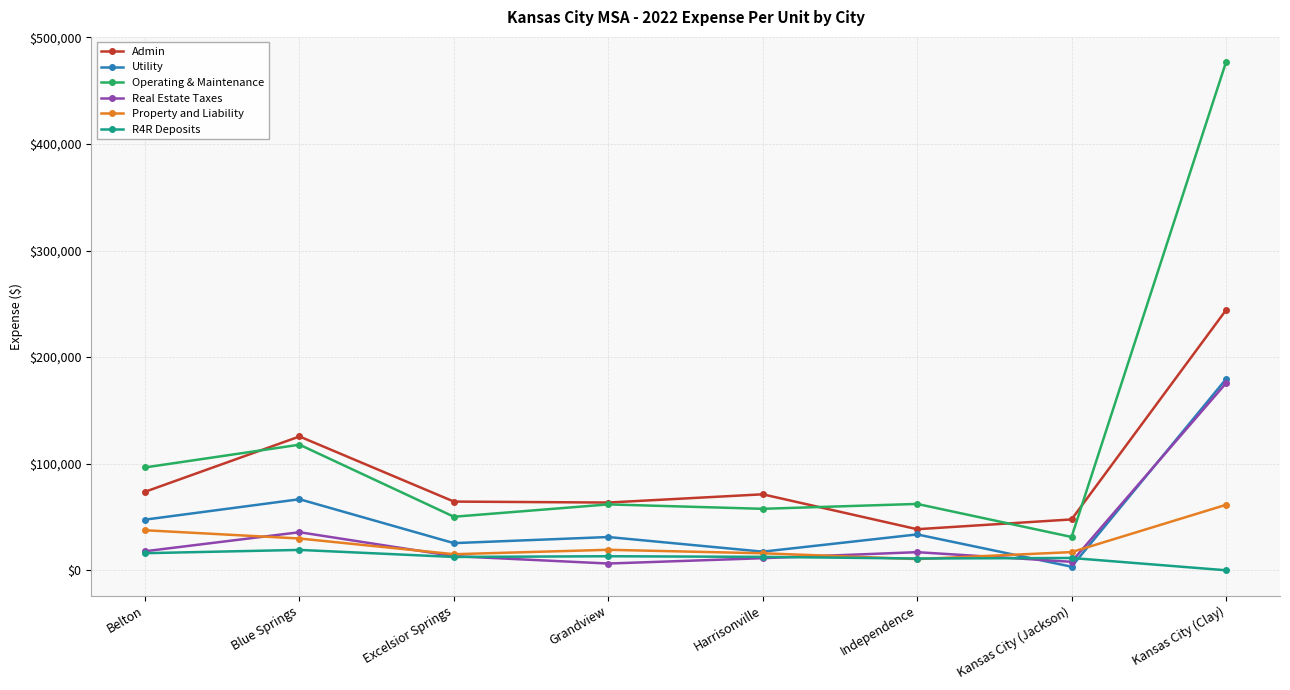

Which series has the largest total across all categories?

Operating & Maintenance